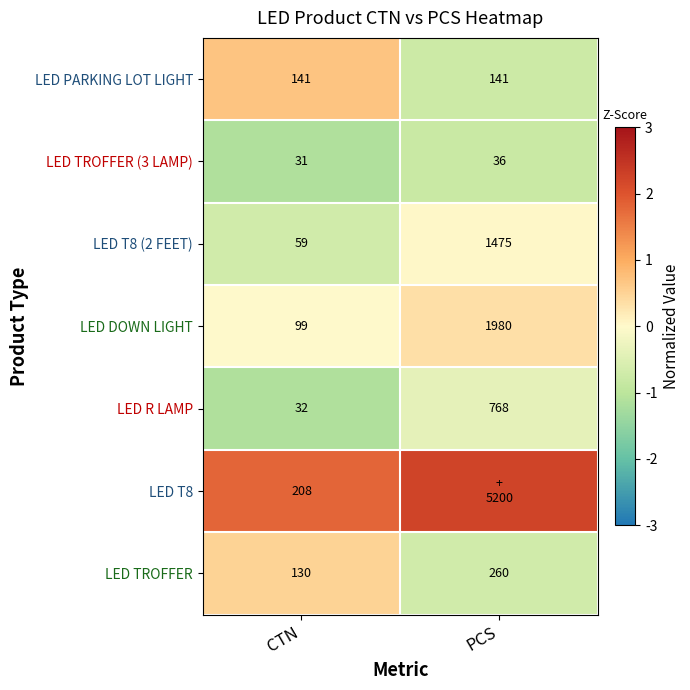

Rank the categories by LED R LAMP value from lowest to highest.

CTN, PCS